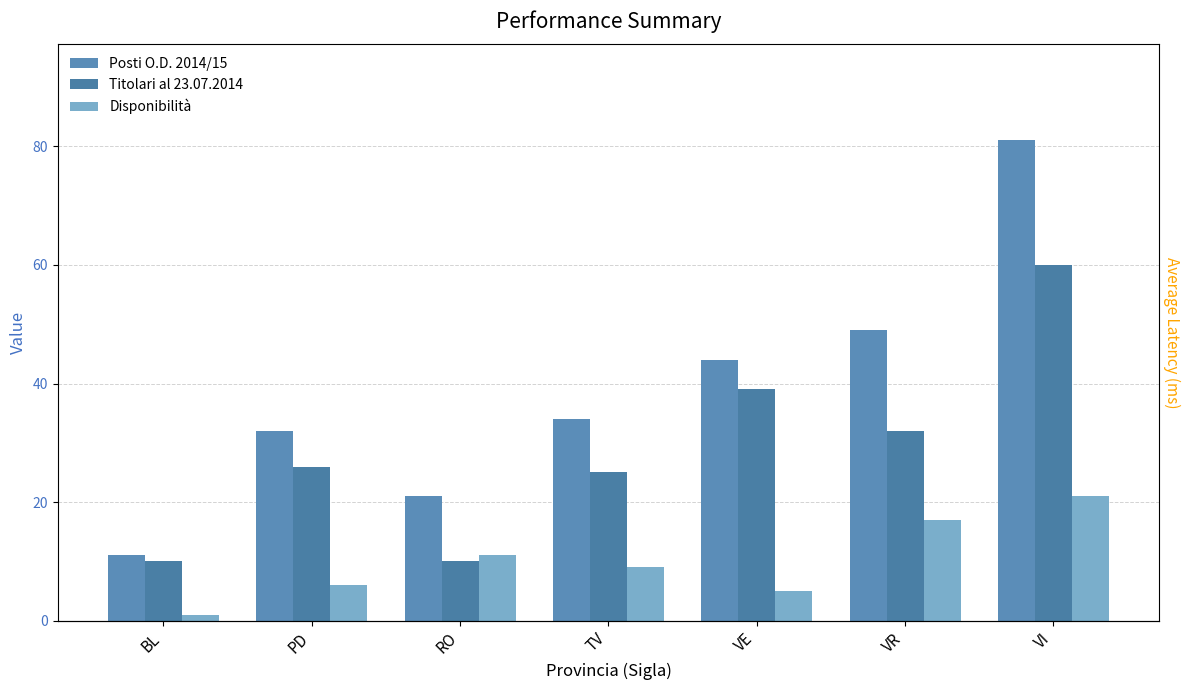

What are all the series names shown in the legend?

Posti O.D. 2014/15, Titolari al 23.07.2014, Disponibilità